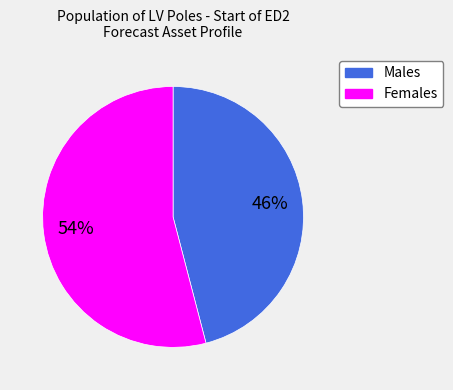

Combined, do Females and Males account for over 50%?

Yes